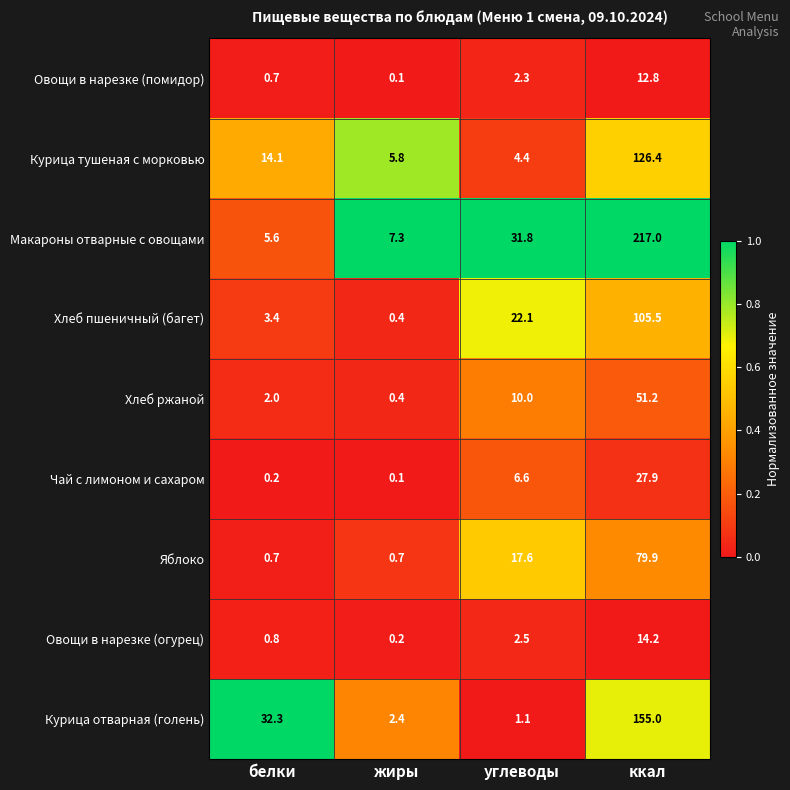

How many distinct data groups are displayed?

9